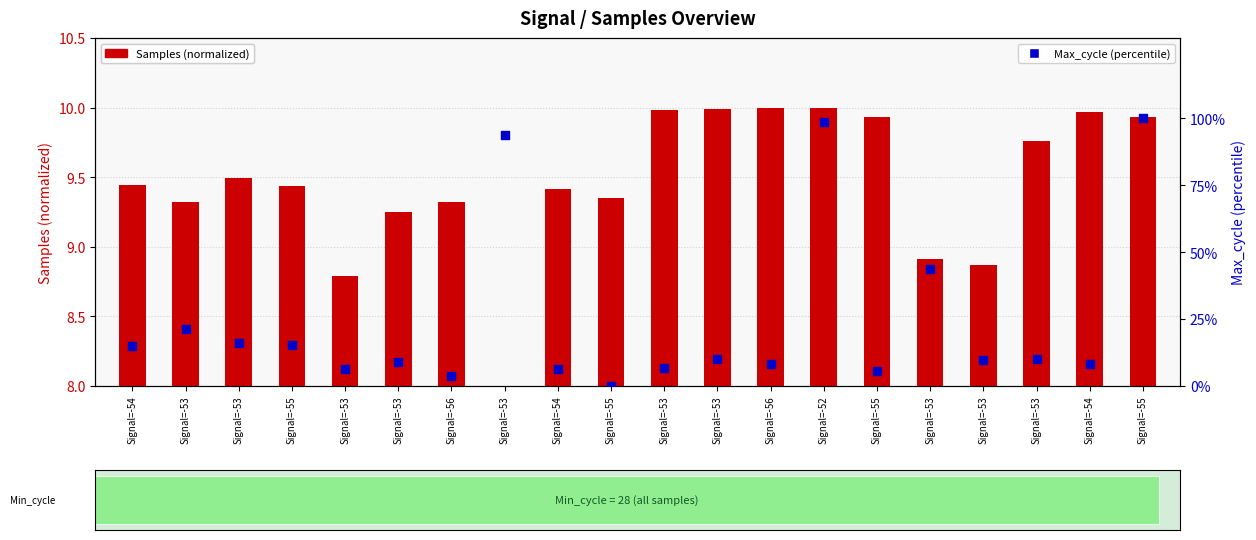

Which series contains the highest Y value?

Max_cycle (percentile)